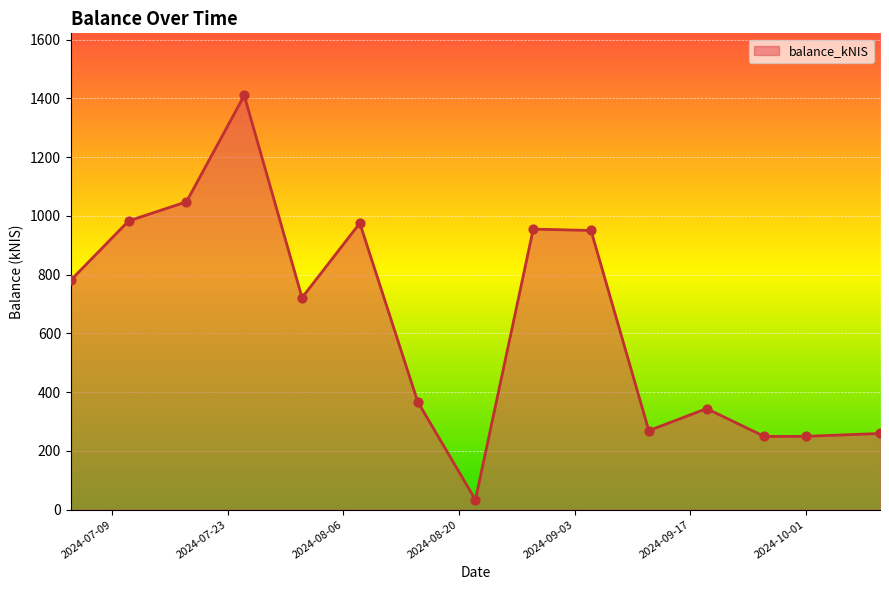

What is the smallest value displayed?

33.5